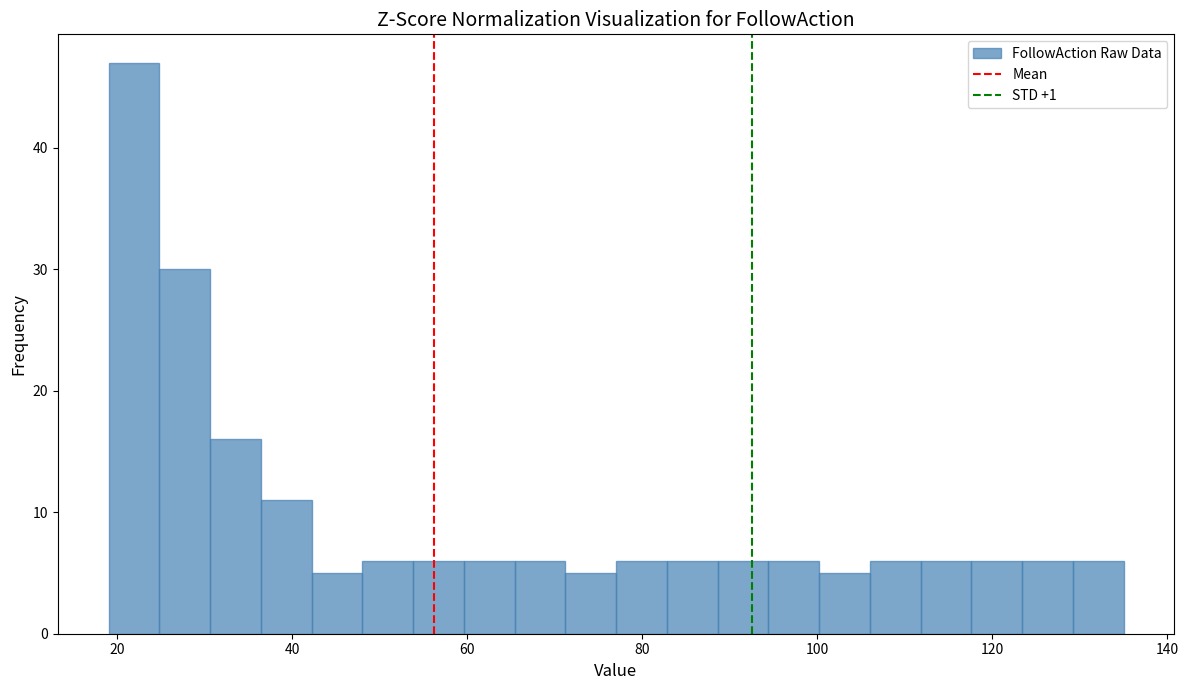

Around what value on the x-axis is the tallest bar? Give the approximate position of its centre, as read against the axis.

22